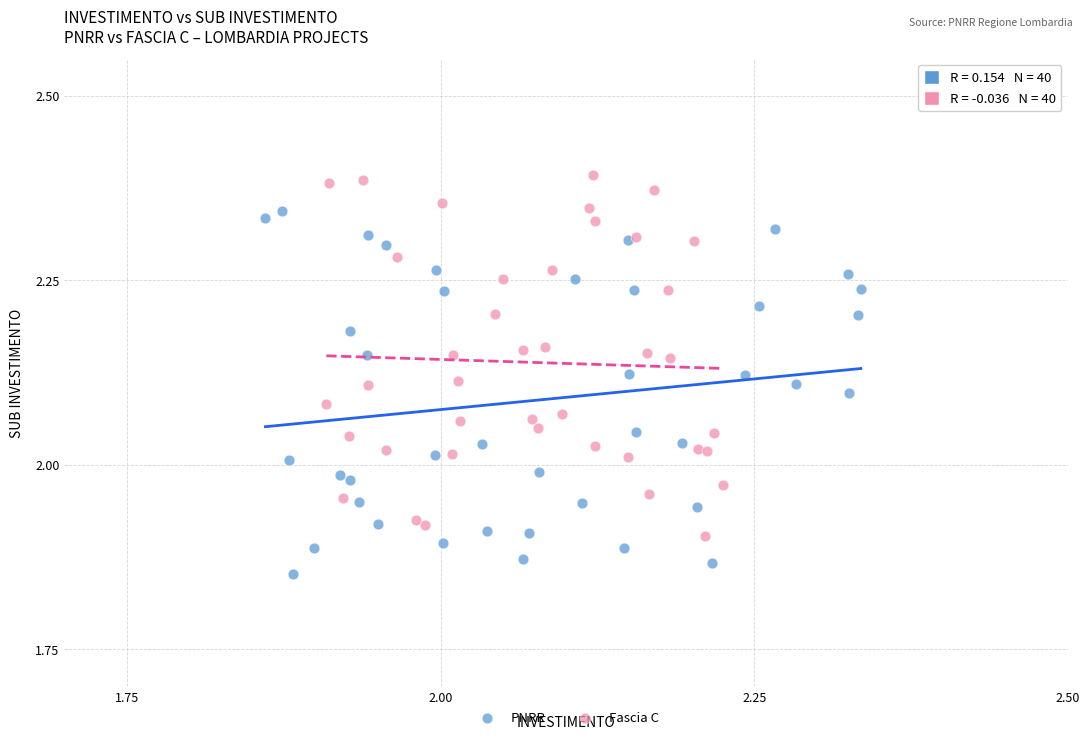

Which series reaches the maximum Y coordinate?

Fascia C